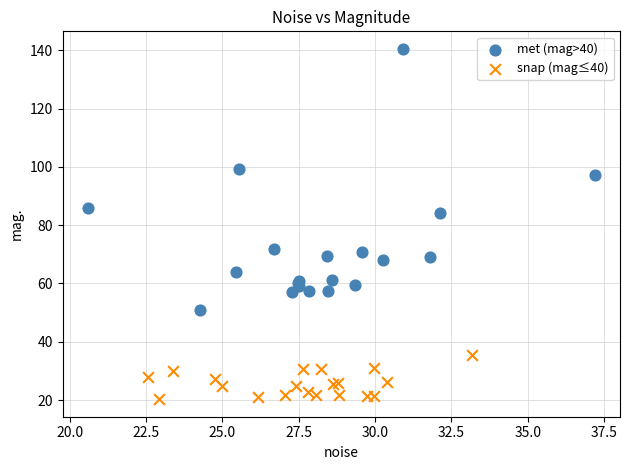

Which series contains the lowest Y value?

snap (mag≤40)